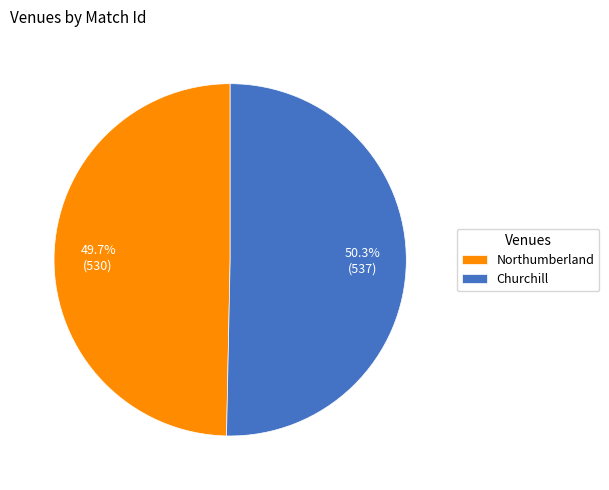

To the nearest percent, what is the difference between the Churchill and Northumberland slice percentages?

1%